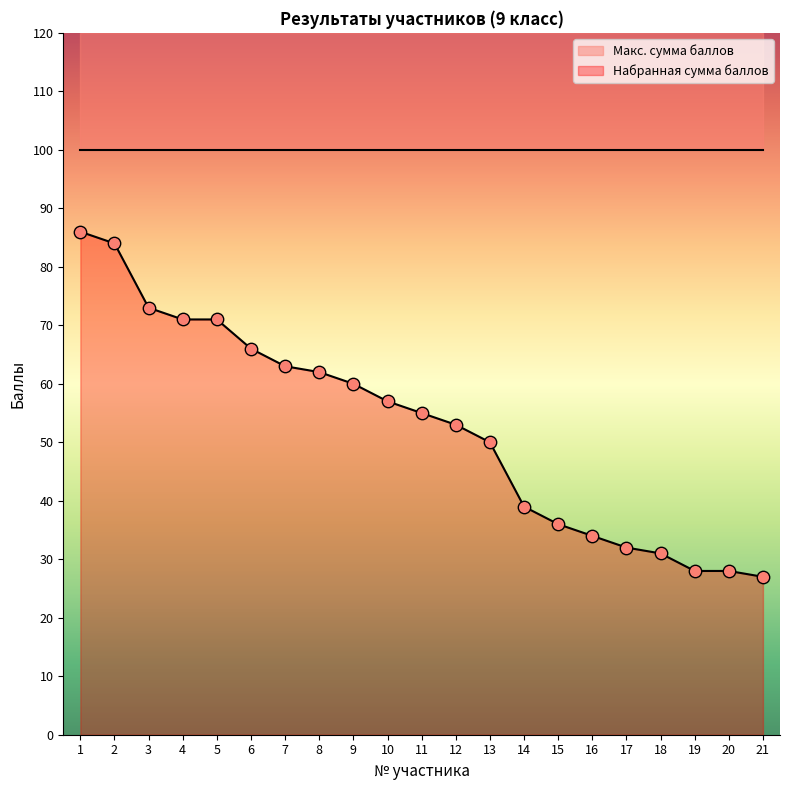

What is the ratio of the value at 11 to the value at 2?

0.7